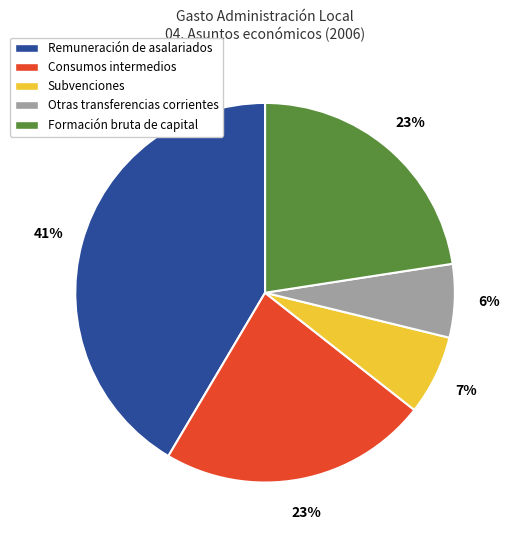

What is the largest slice in the pie chart?

Remuneración de asalariados